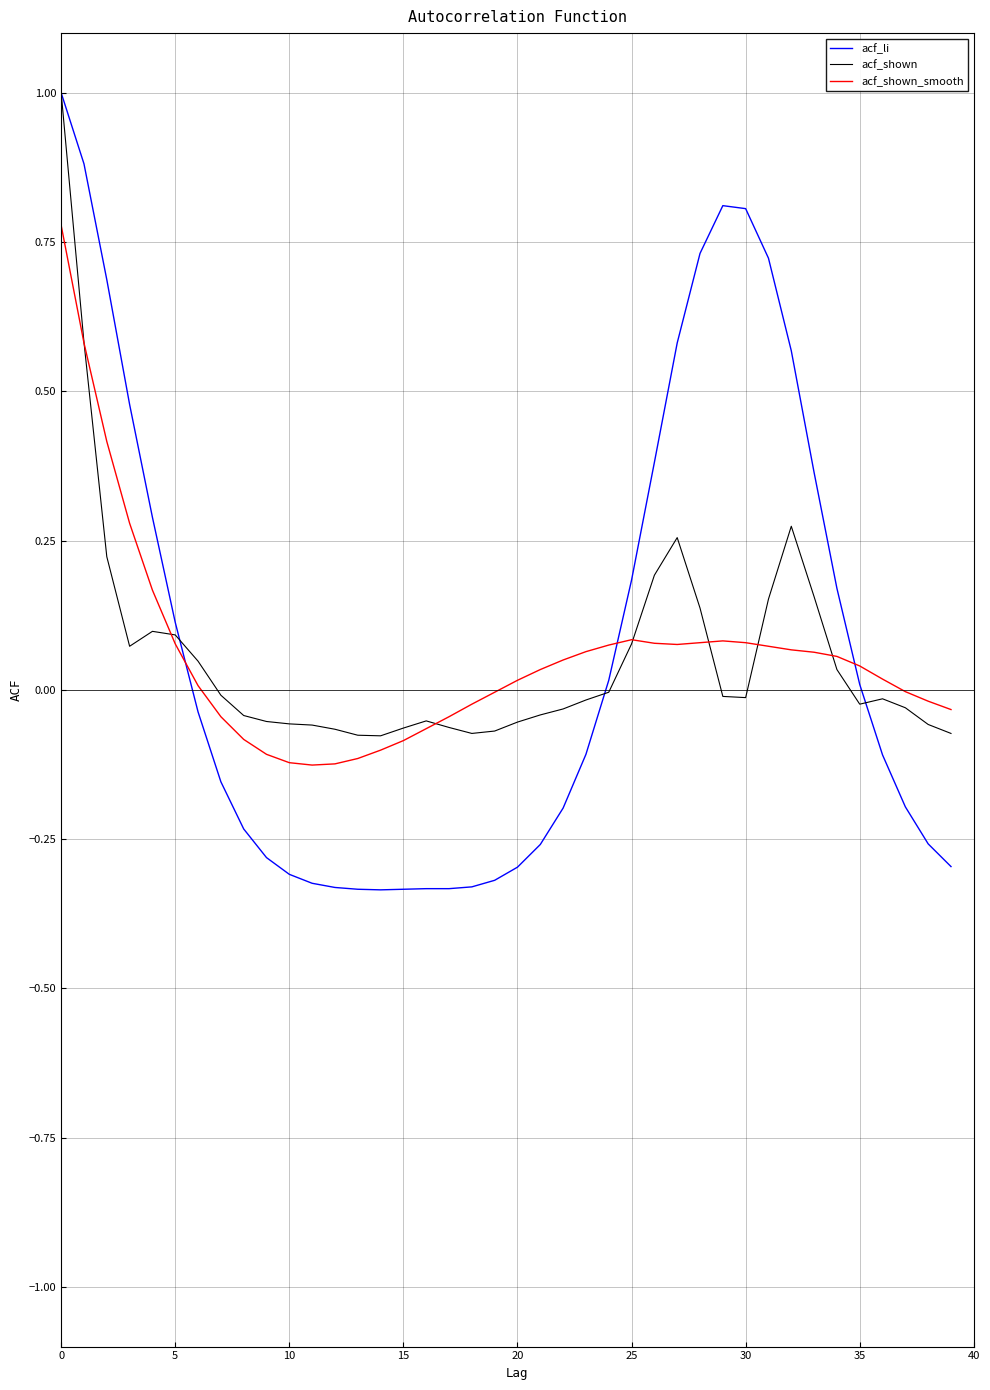

How many lines are shown in the chart?

3